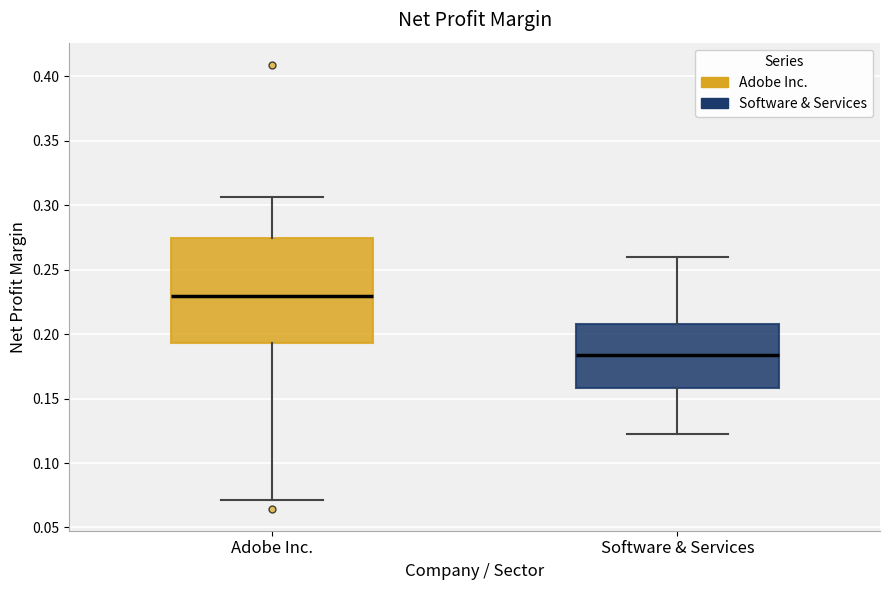

Reading left to right, read every box against the y-axis: the position of its median line, the range the box covers, and the ends of its whiskers. The values are not printed on the chart, so give them approximately, as read against the axis.

Adobe Inc.: median 0.230, box 0.195 to 0.275, whiskers 0.070 to 0.305
Software & Services: median 0.185, box 0.160 to 0.210, whiskers 0.125 to 0.260